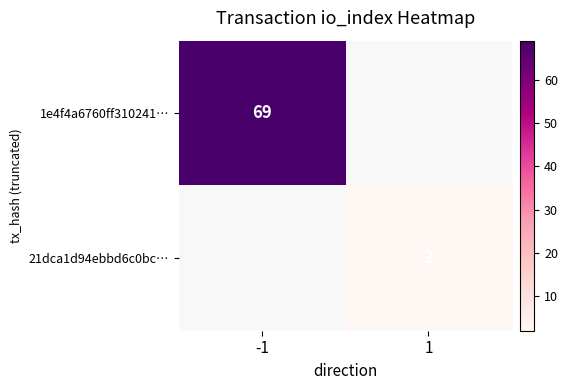

Is it true that 1e4f4a6760ff310241… equals 69 at -1?

True